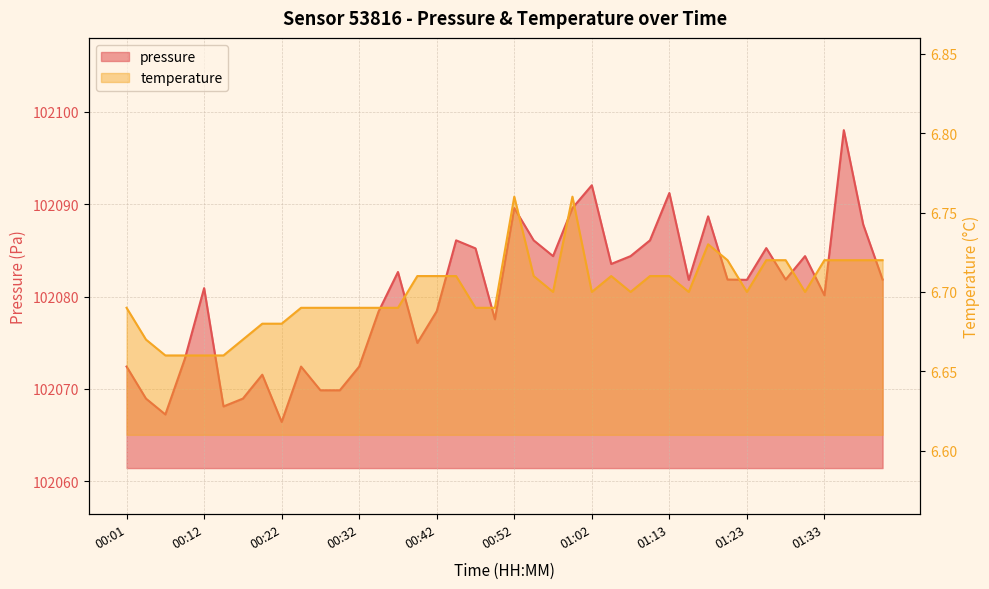

Is the value of temperature at 01:23 greater than the value of pressure at 01:35?

No